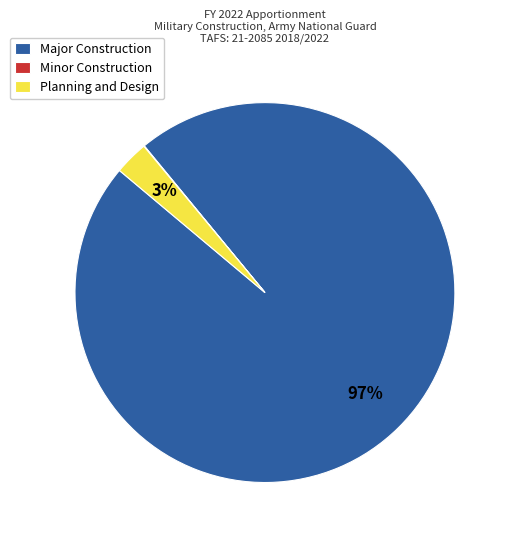

The Major Construction slice represents 97% of the pie. True or false?

True